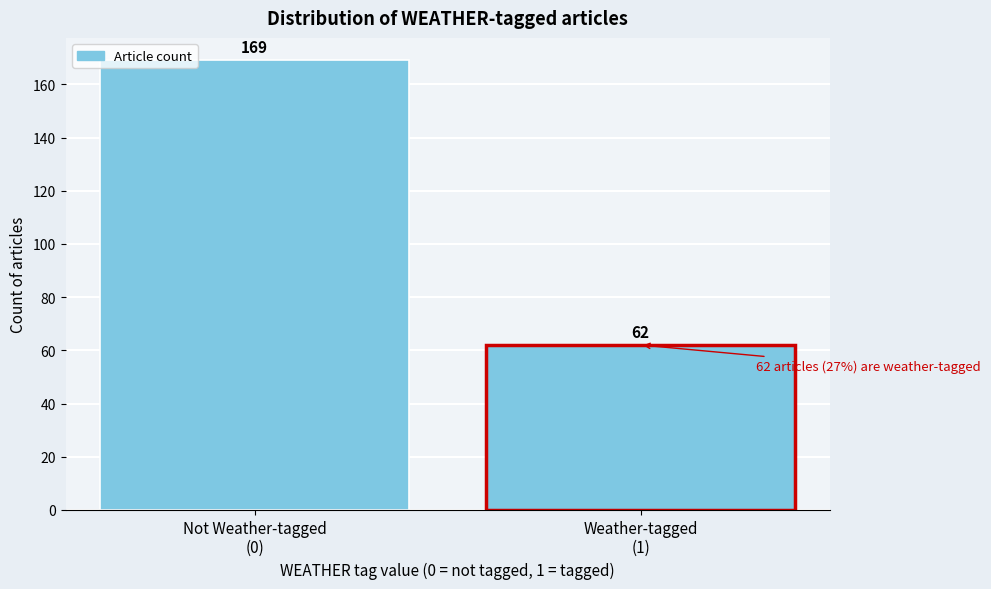

Reading left to right, what are all the values shown in this chart?

169	62